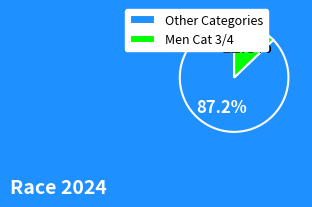

Is there a majority slice in this chart?

Yes